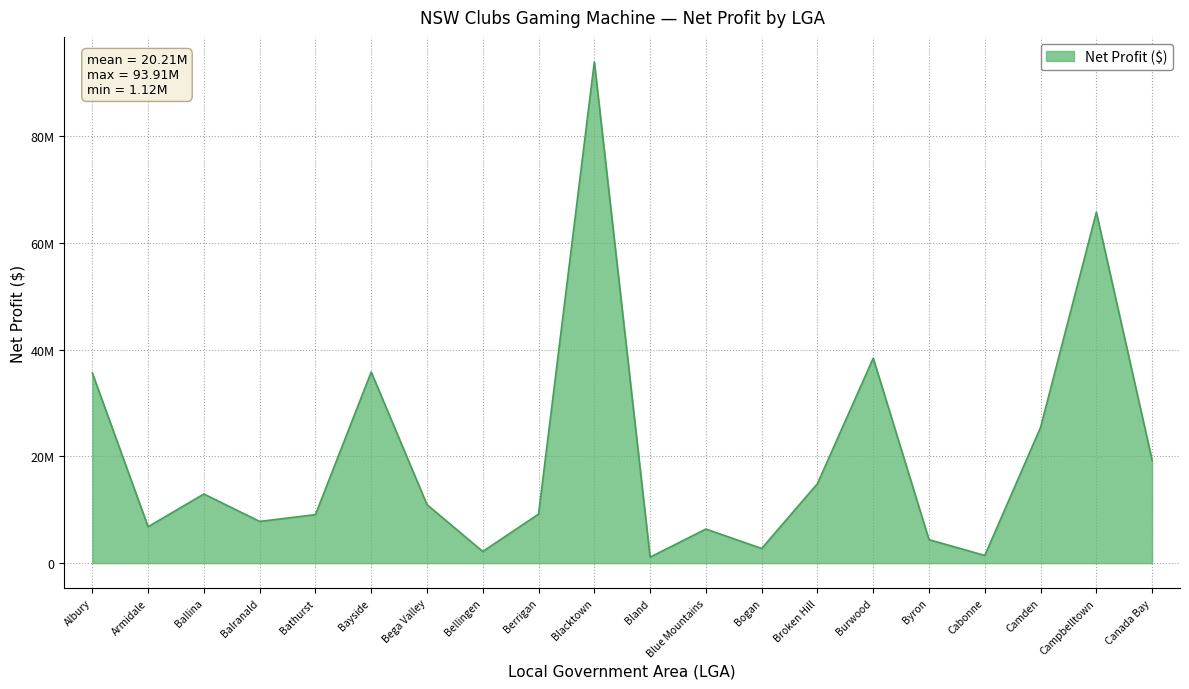

Does the chart display data point markers on the line(s)?

No